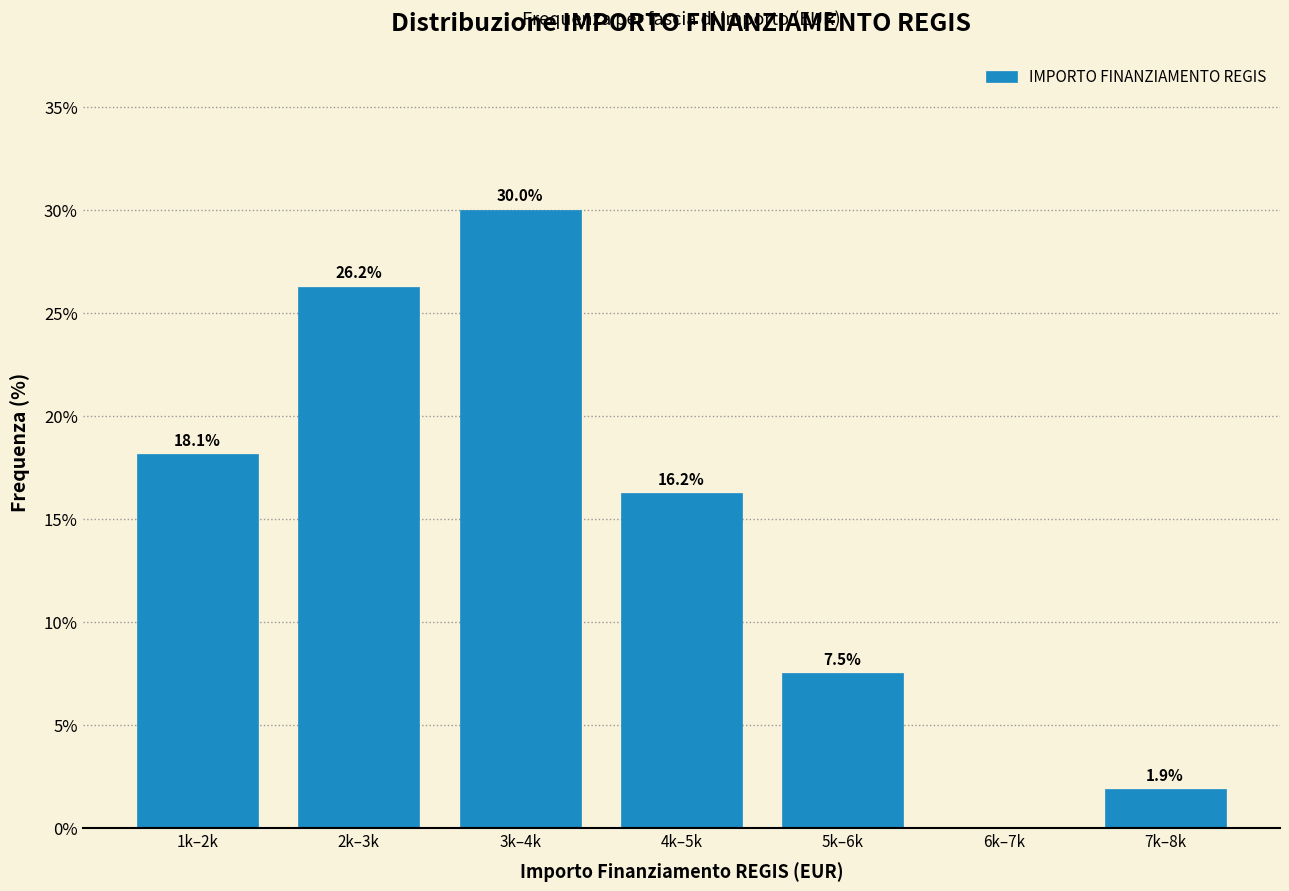

At which category does the chart reach its peak across all series?

3k–4k